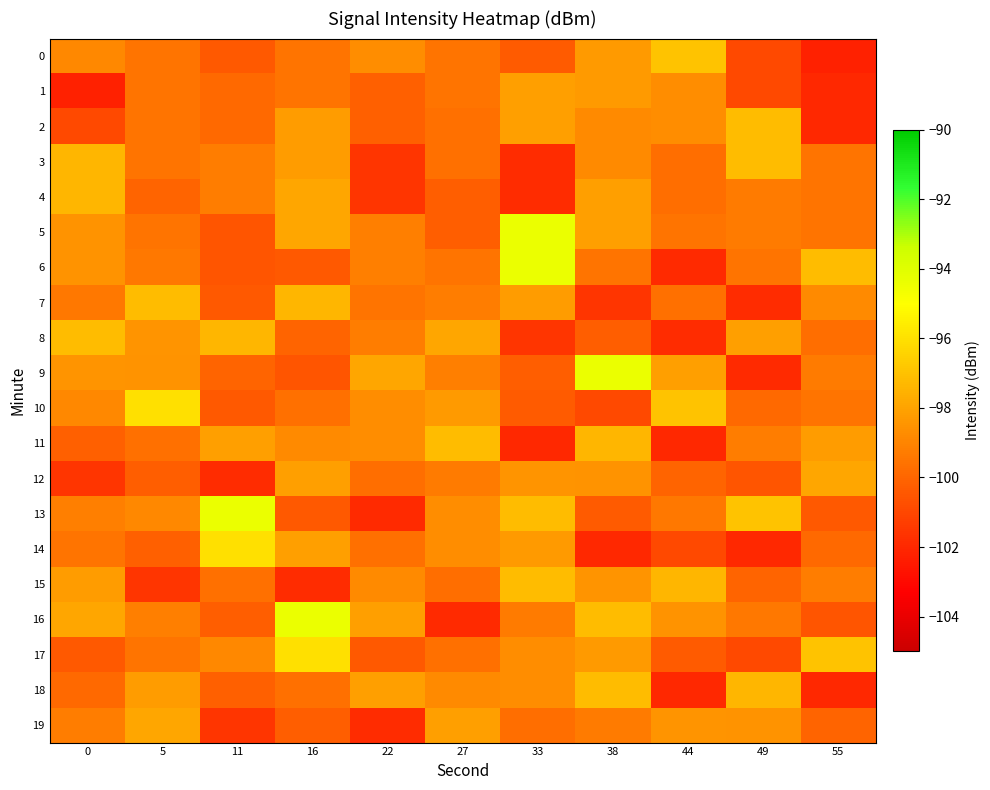

Reading right to left, what are all the values shown in this chart?

0: 55=-102.2	49=-100.9	44=-97.0	38=-98.3	33=-100.3	27=-99.5	22=-98.7	16=-99.5	11=-100.4	5=-99.5	0=-98.8
1: 55=-102.0	49=-100.9	44=-98.7	38=-98.3	33=-98.1	27=-99.5	22=-100.2	16=-99.5	11=-99.9	5=-99.5	0=-102.2
2: 55=-102.0	49=-97.2	44=-98.7	38=-98.8	33=-98.1	27=-99.6	22=-100.2	16=-98.2	11=-99.9	5=-99.5	0=-100.9
3: 55=-99.5	49=-97.2	44=-99.7	38=-98.8	33=-101.9	27=-99.6	22=-101.6	16=-98.2	11=-99.2	5=-99.5	0=-97.3
4: 55=-99.5	49=-99.3	44=-99.7	38=-98.1	33=-101.9	27=-100.2	22=-101.6	16=-97.9	11=-99.2	5=-100.1	0=-97.3
5: 55=-99.5	49=-99.3	44=-99.5	38=-98.1	33=-94.3	27=-100.2	22=-99.2	16=-97.9	11=-100.5	5=-99.5	0=-98.5
6: 55=-97.2	49=-99.5	44=-102.0	38=-99.5	33=-94.3	27=-99.5	22=-99.2	16=-100.4	11=-100.5	5=-99.4	0=-98.5
7: 55=-98.8	49=-101.9	44=-99.6	38=-101.6	33=-98.2	27=-99.2	22=-99.5	16=-97.3	11=-100.4	5=-97.2	0=-99.4
8: 55=-99.7	49=-98.1	44=-101.9	38=-100.2	33=-101.6	27=-97.9	22=-99.2	16=-100.1	11=-97.3	5=-98.5	0=-97.2
9: 55=-99.3	49=-102.0	44=-98.1	38=-94.3	33=-100.2	27=-99.2	22=-97.9	16=-100.5	11=-100.1	5=-98.5	0=-98.5
10: 55=-99.5	49=-99.9	44=-97.0	38=-100.9	33=-100.3	27=-98.3	22=-98.7	16=-99.7	11=-100.4	5=-96.0	0=-98.8
11: 55=-98.2	49=-99.2	44=-102.0	38=-97.3	33=-102.0	27=-97.2	22=-98.7	16=-98.8	11=-98.1	5=-99.6	0=-100.2
12: 55=-97.9	49=-100.5	44=-100.1	38=-98.5	33=-98.5	27=-99.3	22=-99.7	16=-98.1	11=-101.9	5=-100.2	0=-101.6
13: 55=-100.4	49=-97.0	44=-99.4	38=-100.3	33=-97.2	27=-98.7	22=-102.0	16=-100.4	11=-94.3	5=-98.8	0=-99.2
14: 55=-99.9	49=-102.0	44=-100.9	38=-102.0	33=-98.3	27=-98.7	22=-99.7	16=-98.1	11=-96.0	5=-100.2	0=-99.5
15: 55=-99.2	49=-100.1	44=-97.3	38=-98.5	33=-97.2	27=-99.7	22=-98.8	16=-101.9	11=-99.6	5=-101.6	0=-98.2
16: 55=-100.5	49=-99.4	44=-98.5	38=-97.2	33=-99.3	27=-102.0	22=-98.1	16=-94.3	11=-100.2	5=-99.2	0=-97.9
17: 55=-97.0	49=-100.9	44=-100.3	38=-98.3	33=-98.7	27=-99.7	22=-100.4	16=-96.0	11=-98.8	5=-99.5	0=-100.4
18: 55=-102.0	49=-97.3	44=-102.0	38=-97.2	33=-98.7	27=-98.8	22=-98.1	16=-99.6	11=-100.2	5=-98.2	0=-99.9
19: 55=-100.1	49=-98.5	44=-98.5	38=-99.3	33=-99.7	27=-98.1	22=-101.9	16=-100.2	11=-101.6	5=-97.9	0=-99.2